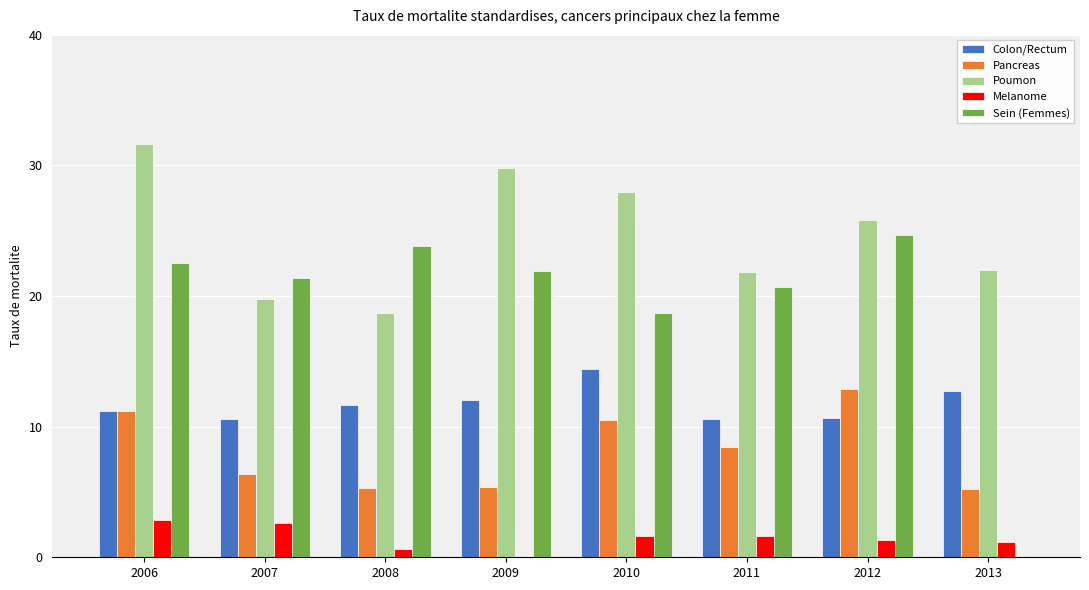

Read the Melanome value at 2006.

2.8